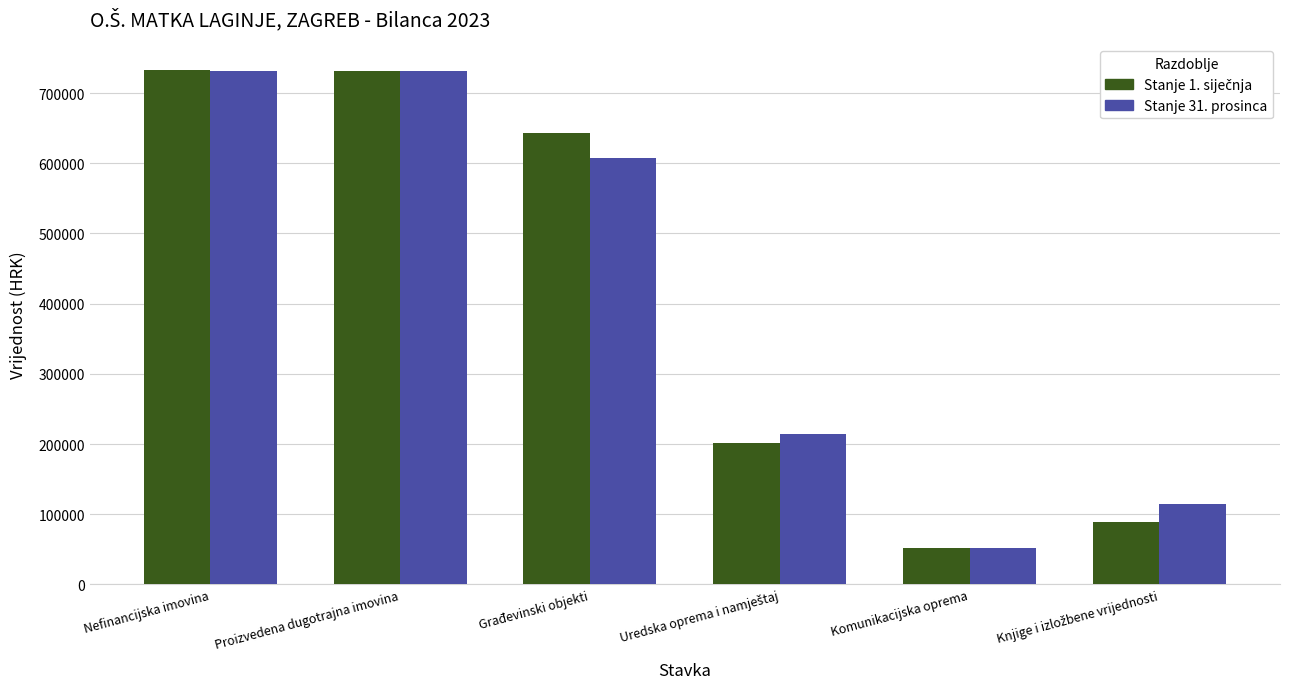

What is the label of the 2nd bar from the left?

Proizvedena dugotrajna imovina